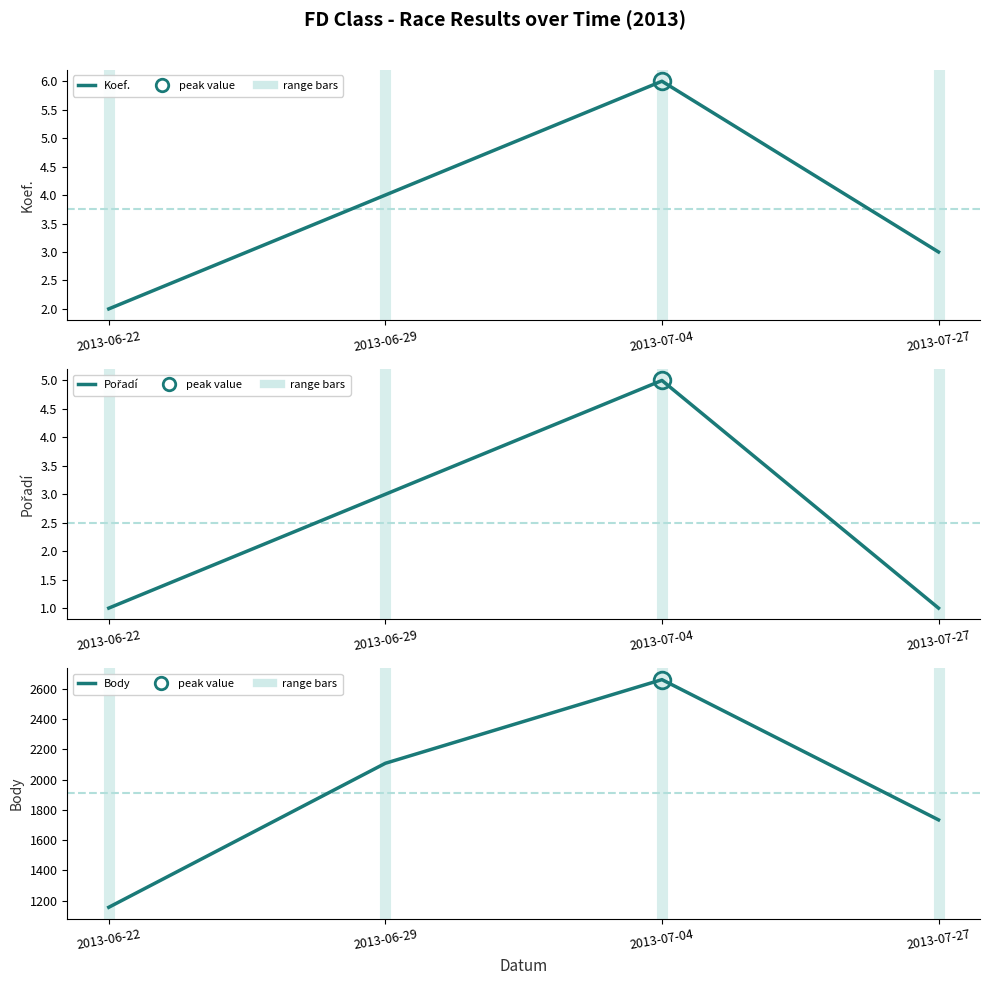

Which series changed the most between 2013-06-29 and 2013-07-04?

Body